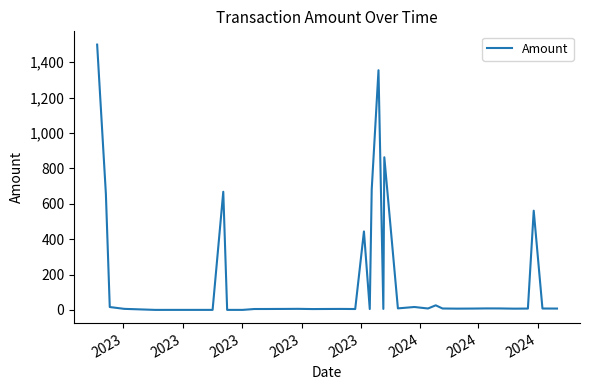

What is the difference between the maximum and minimum values?

1499.9